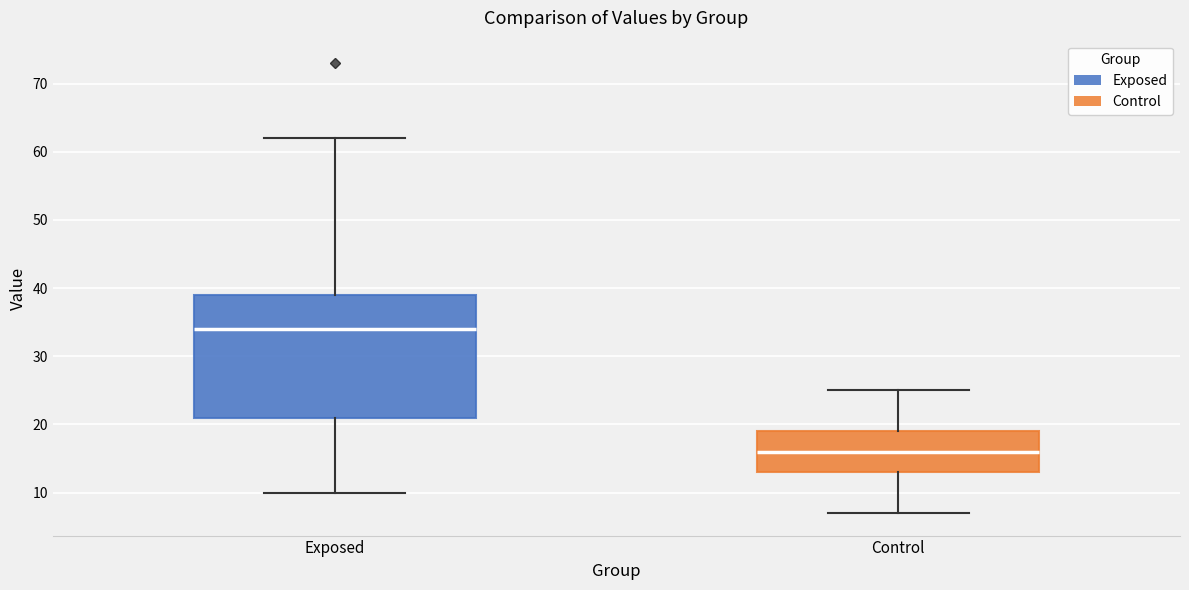

Reading left to right, read every box against the y-axis: the position of its median line, the range the box covers, and the ends of its whiskers. The values are not printed on the chart, so give them approximately, as read against the axis.

Exposed: median 34, box 21 to 39, whiskers 10 to 62
Control: median 16, box 13 to 19, whiskers 7 to 25